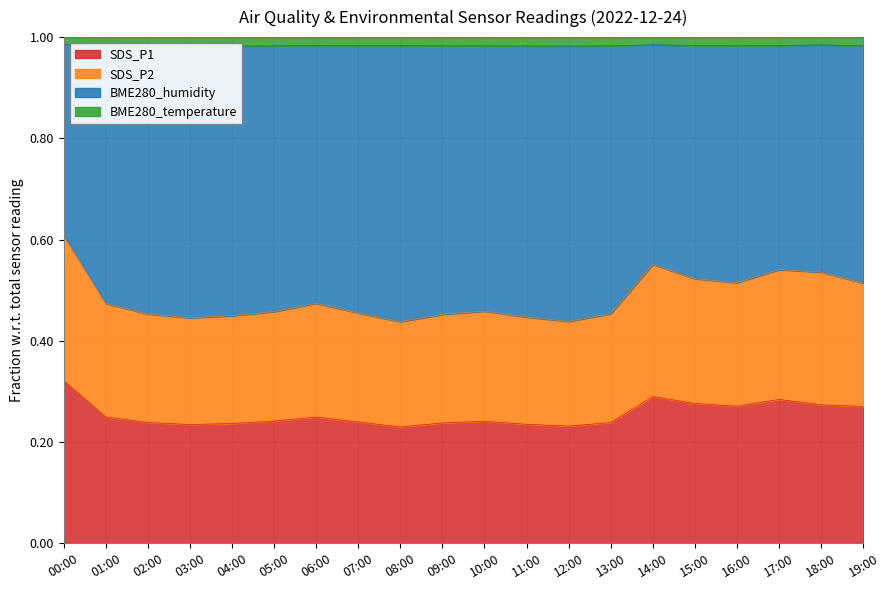

What is the value of the SDS_P2 point at the 15th from the left?

0.6